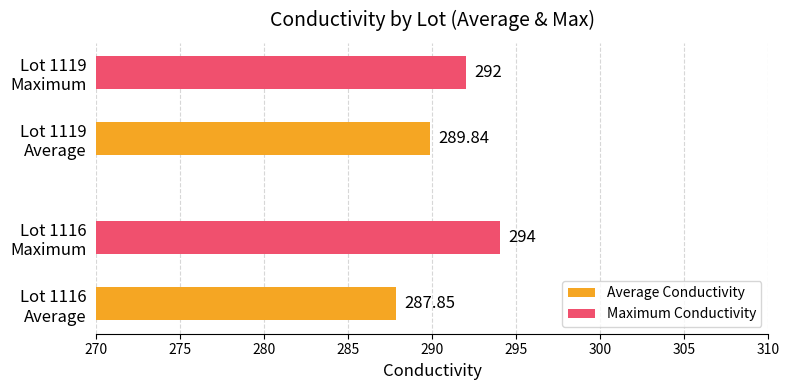

Which series has the largest total across all categories?

Maximum Conductivity